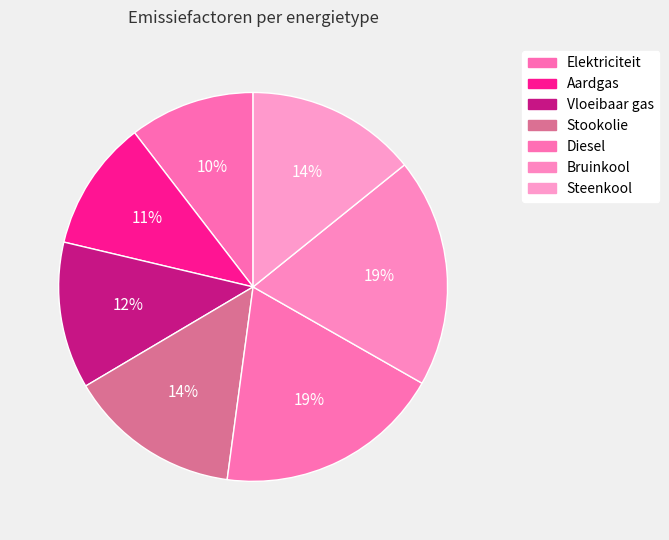

To the nearest percent, what is the difference between the largest and smallest slice percentages?

9%